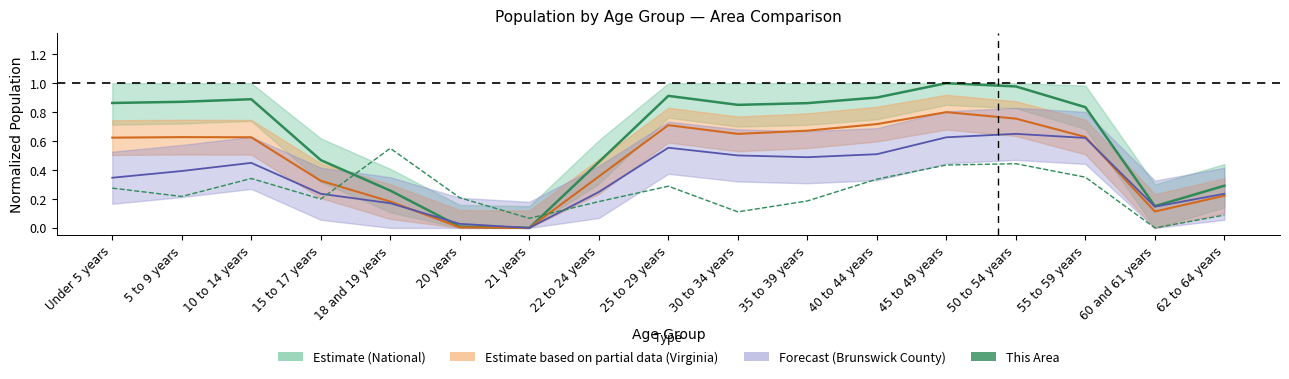

Where is the data nearest to the value 0?

60 and 61 years